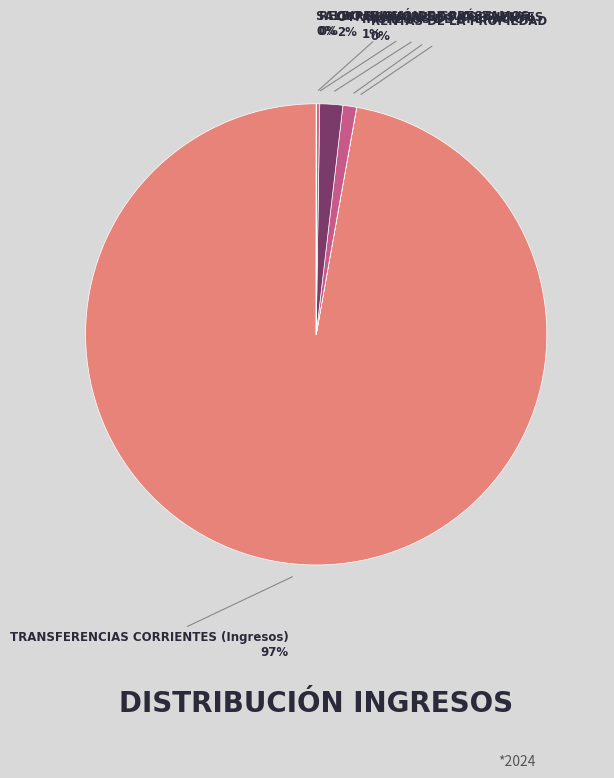

To the nearest percent, what is the average slice percentage?

17%